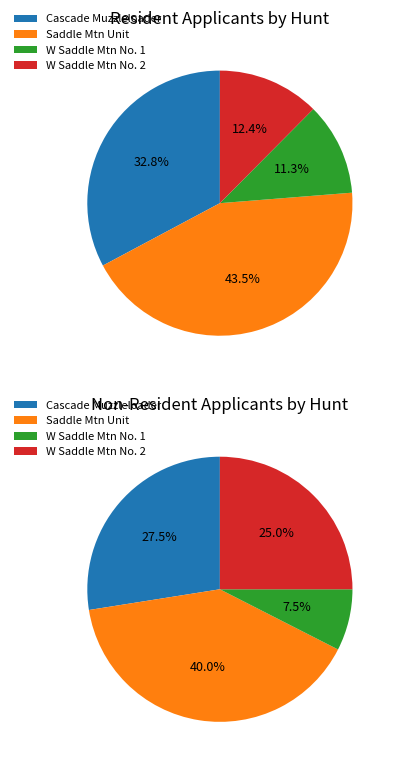

Count the number of slices in the pie.

4